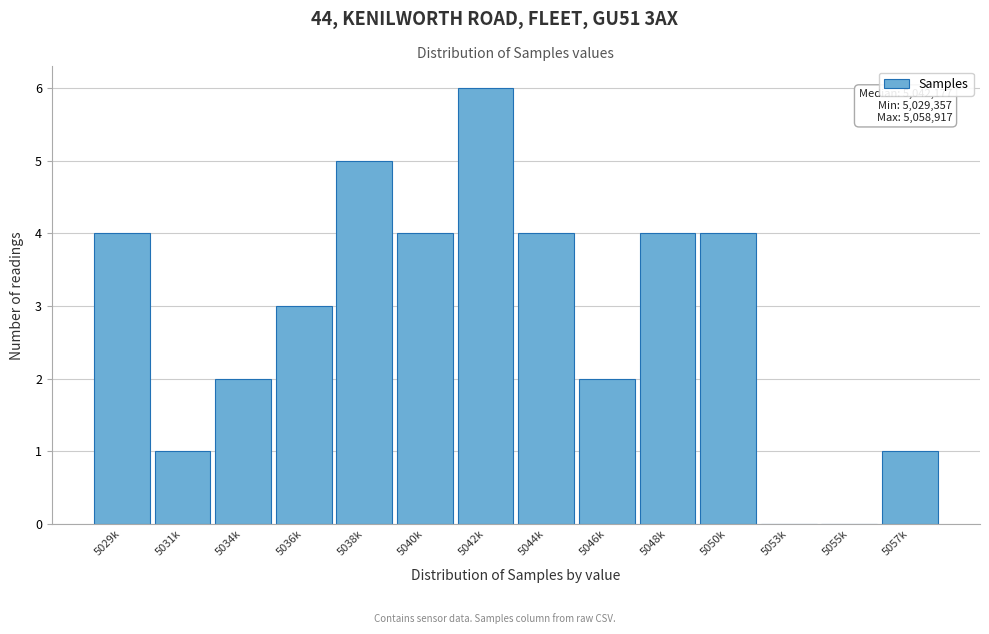

Is it true that the value at 5053k is 3?

False